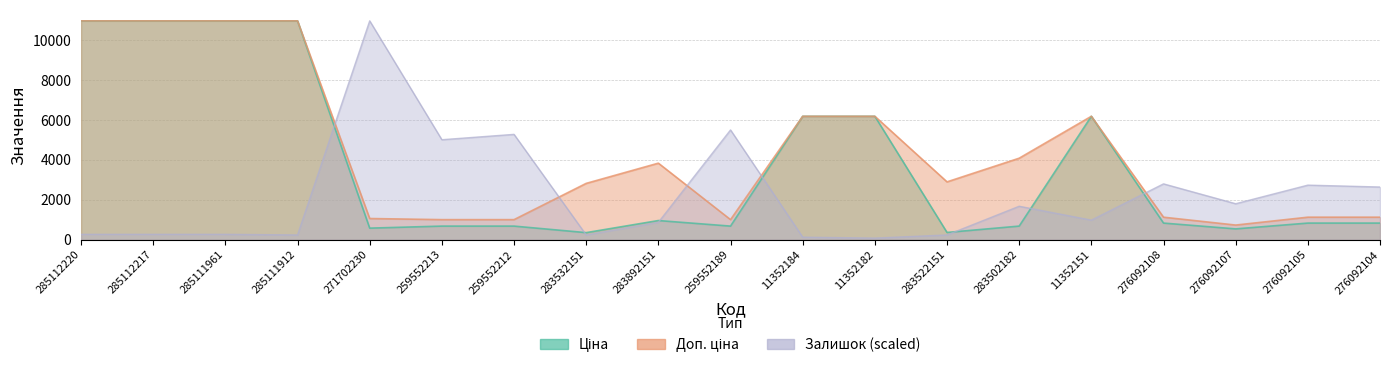

How many data points in Ціна are less than 831?

8